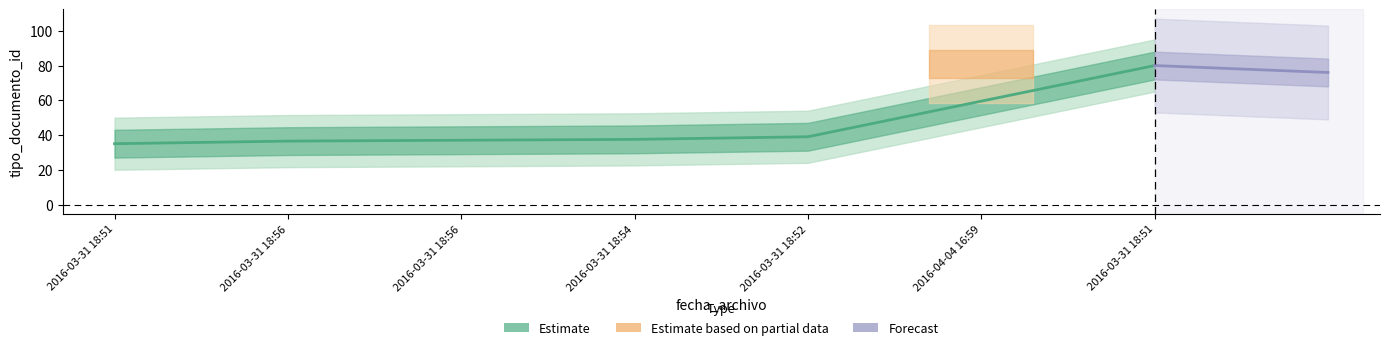

At which category does the chart reach its minimum across all series?

2016-03-31 18:51:07